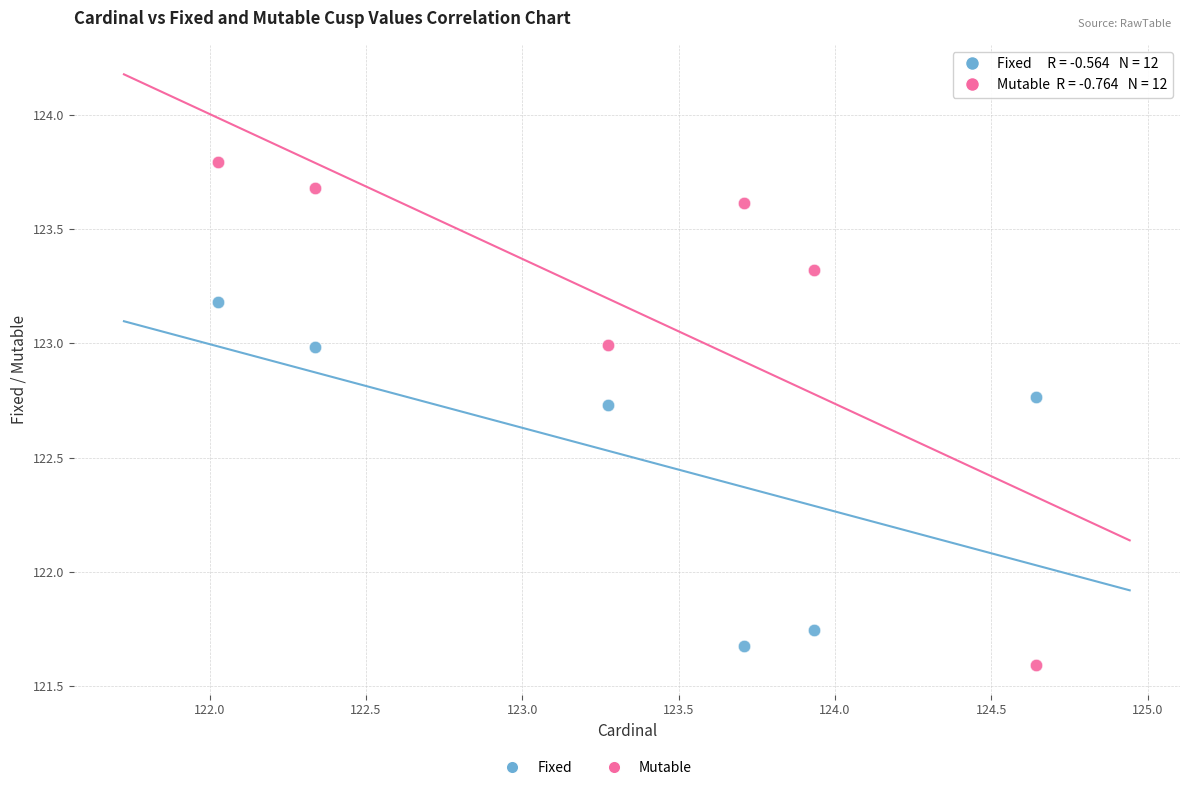

Which series contains the highest Y value?

Mutable